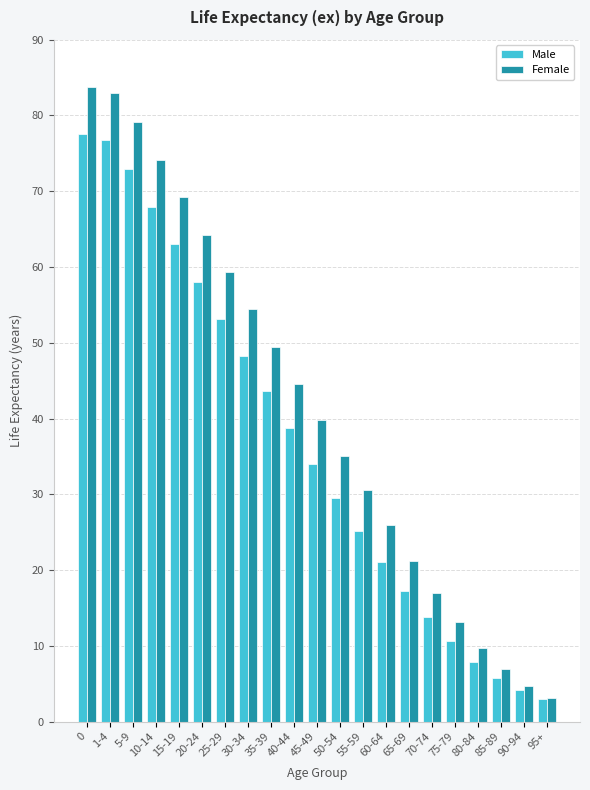

The value of Female at 55-59 is 45.7. True or false?

False